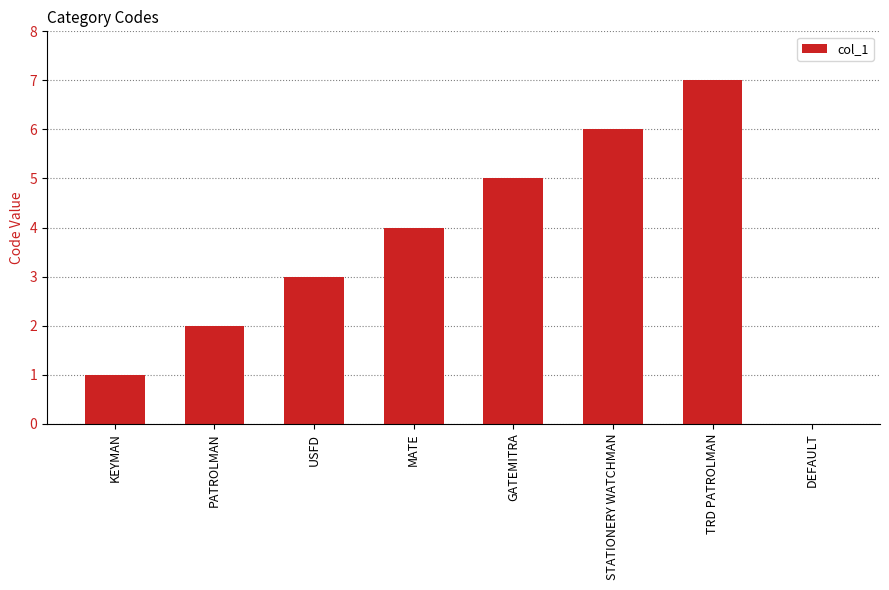

What is the sum of all values?

28